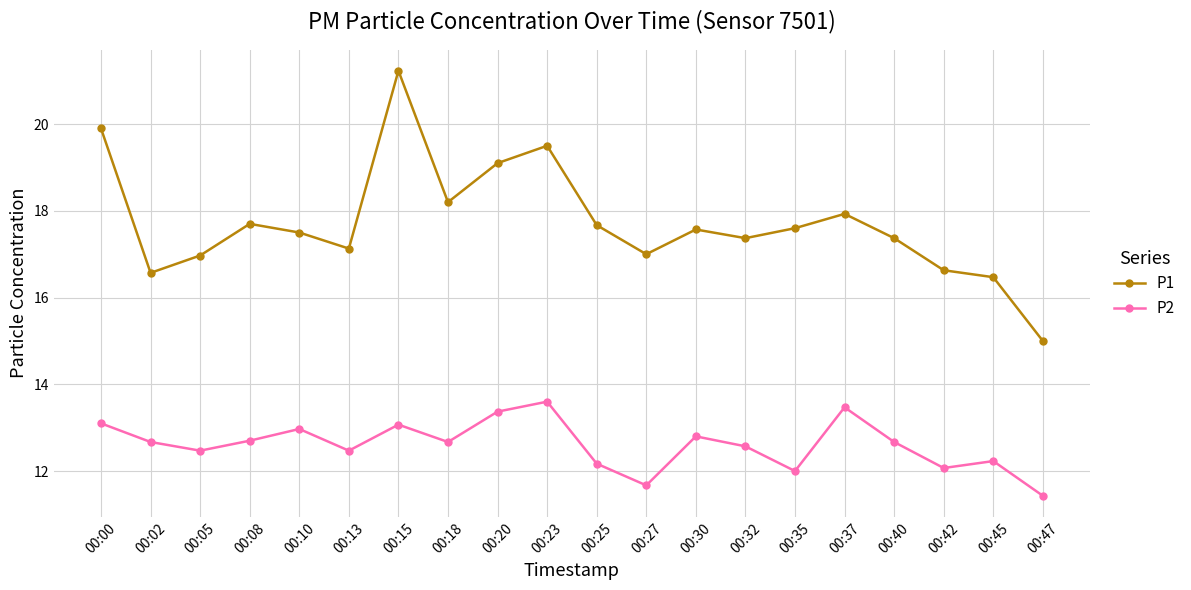

List the series in order of their overall mean, lowest first.

P2, P1